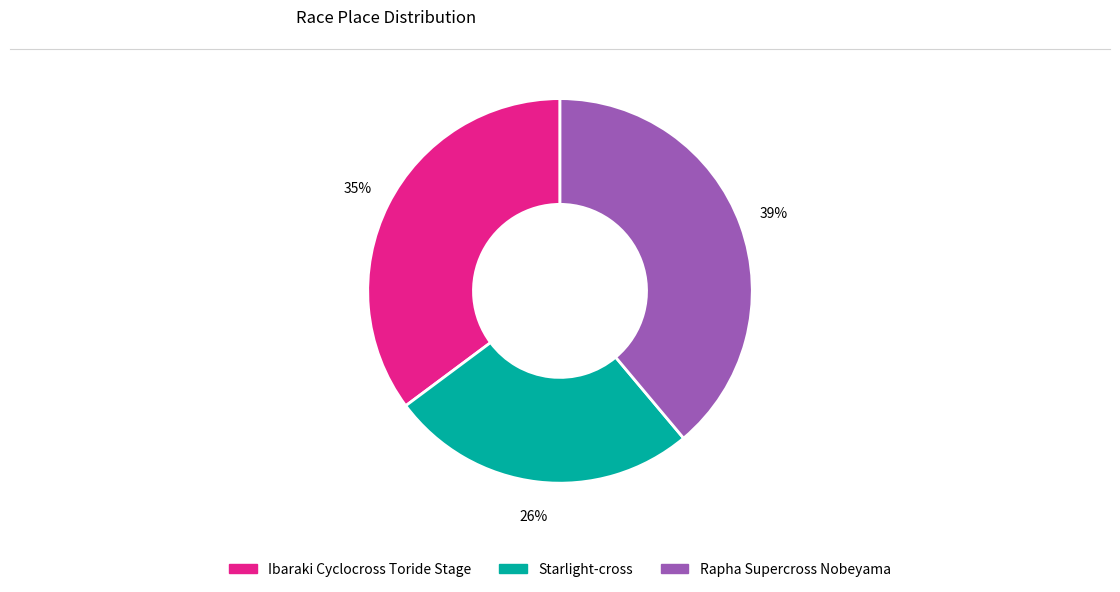

How many segments does this pie chart have?

3